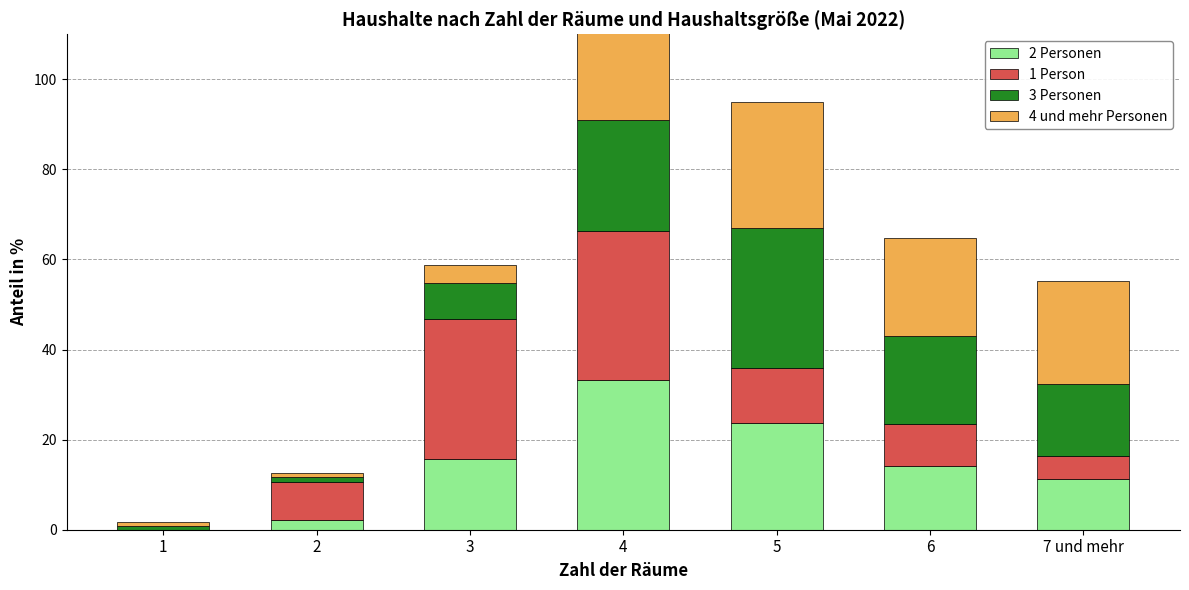

How many data points does each series have?

7